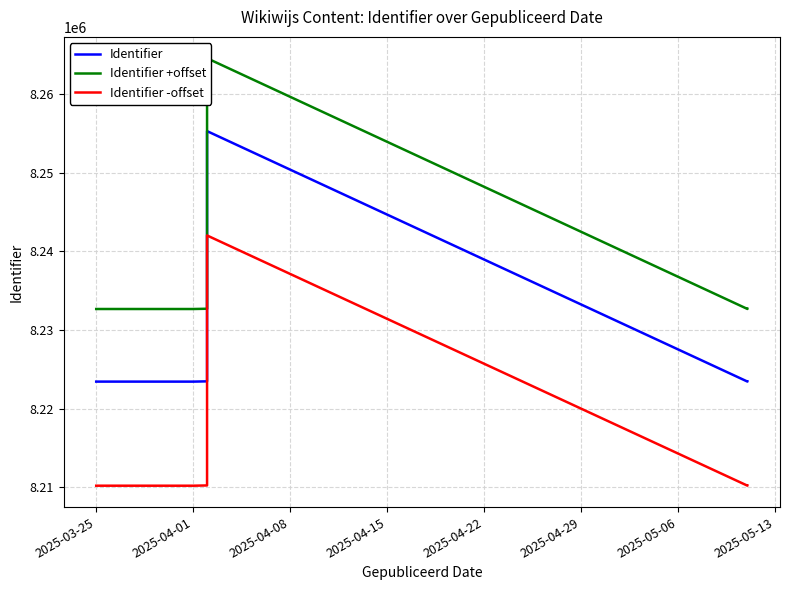

True or false: Identifier +offset and Identifier -offset intersect in this chart.

False